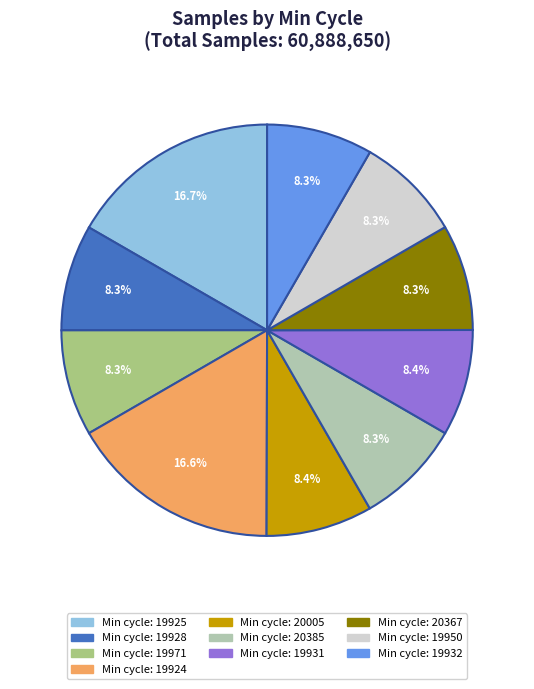

Is there any slice that represents more than half of the pie?

No